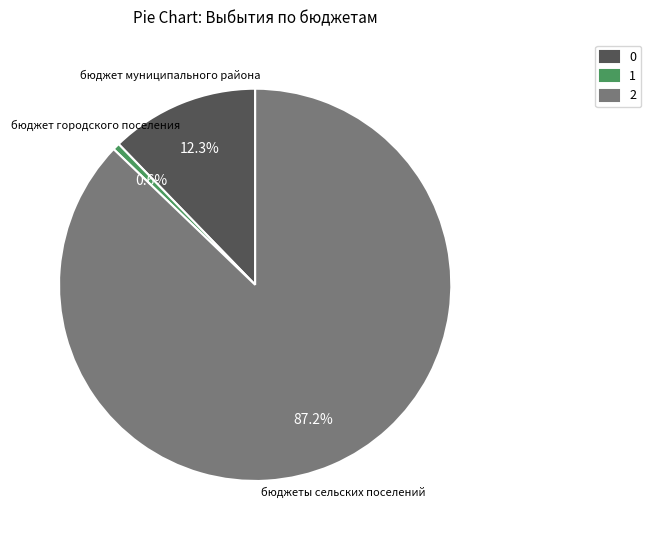

Which slice represents more than half of the pie?

2